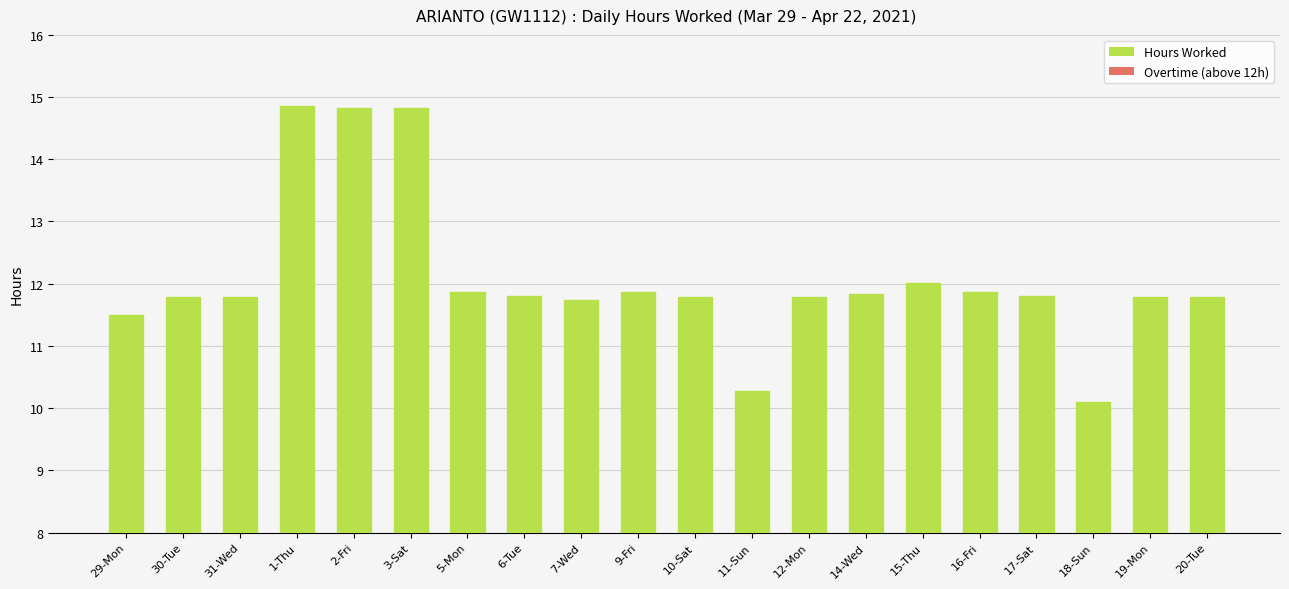

What is the difference between the maximum and second lowest values in the Overtime (above 12h) series?

2.8